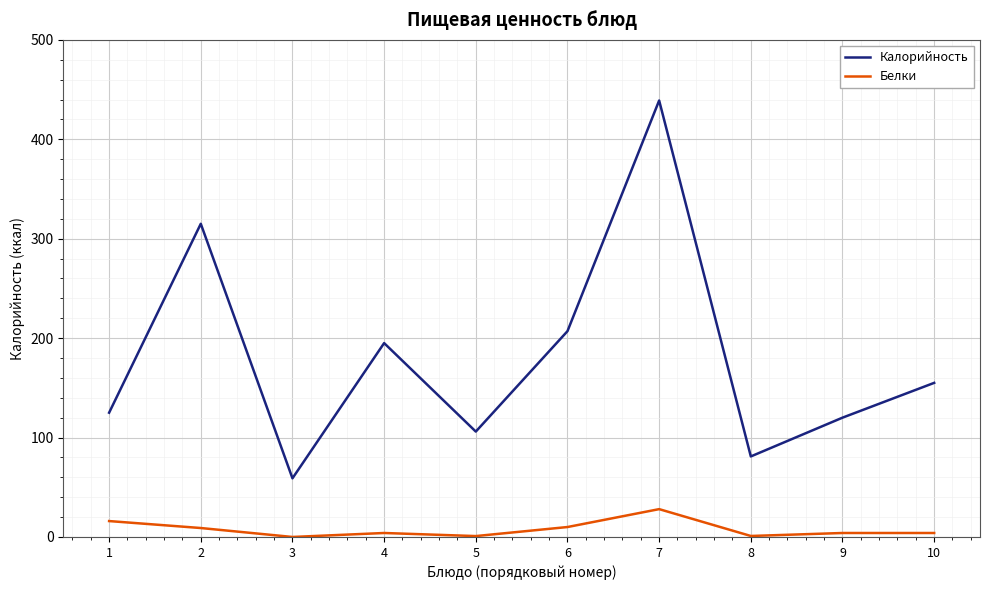

Which series changed the most between 4 and 7?

Калорийность